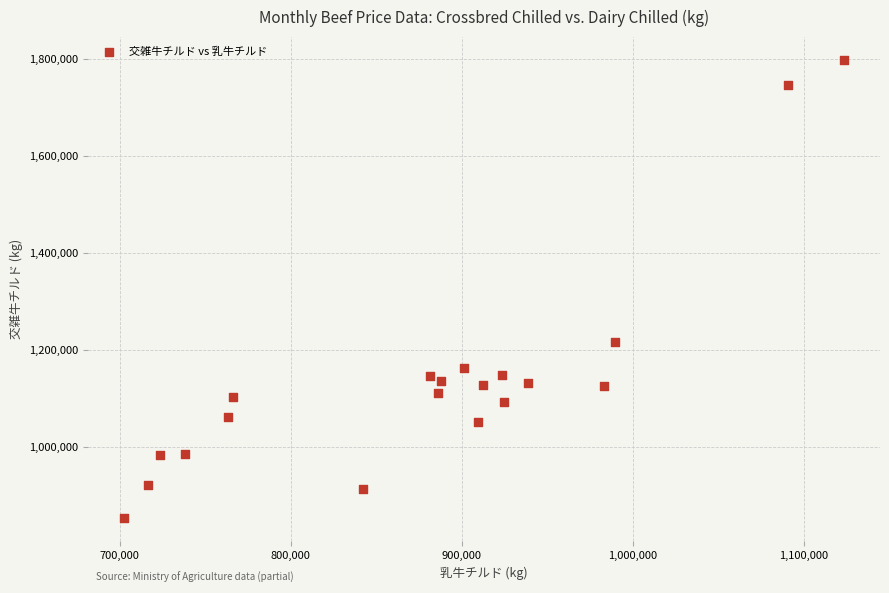

What Y value in the scatter plot is closest to 1326405?

1217029